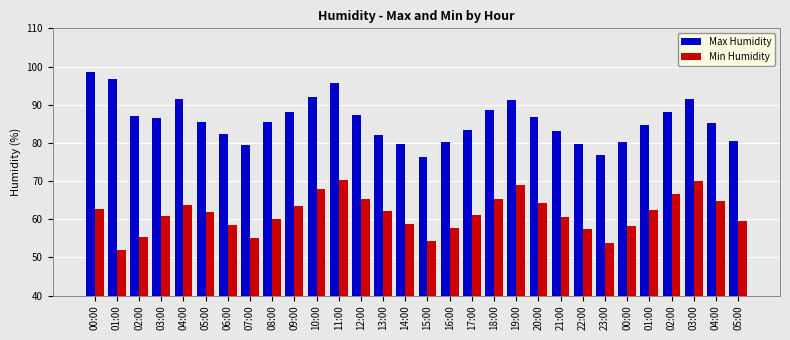

Which series has the widest spread of values?

Max Humidity